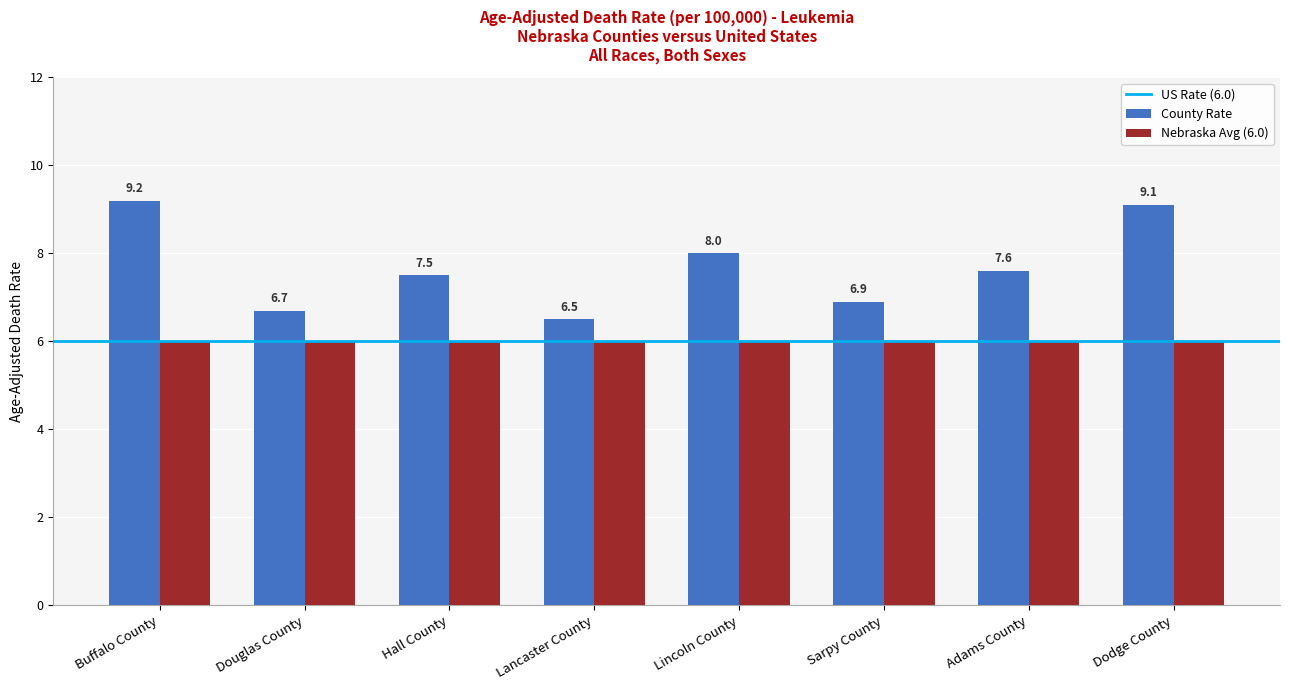

Read the County Rate value at Lancaster County.

6.5